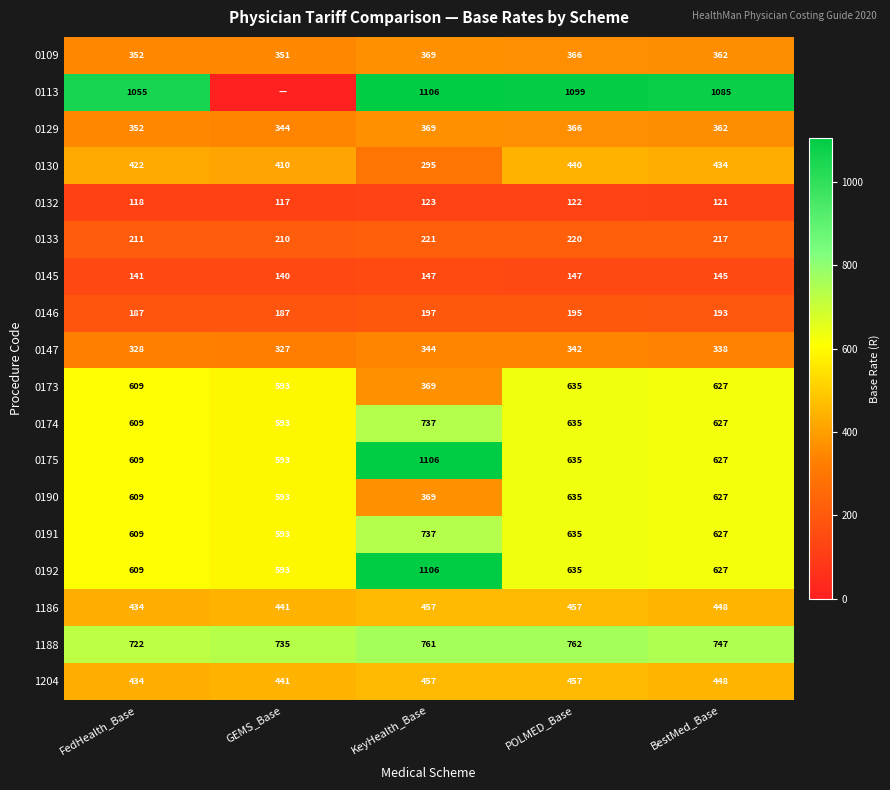

Is it true that 0173 equals 392.0 at BestMed_Base?

False